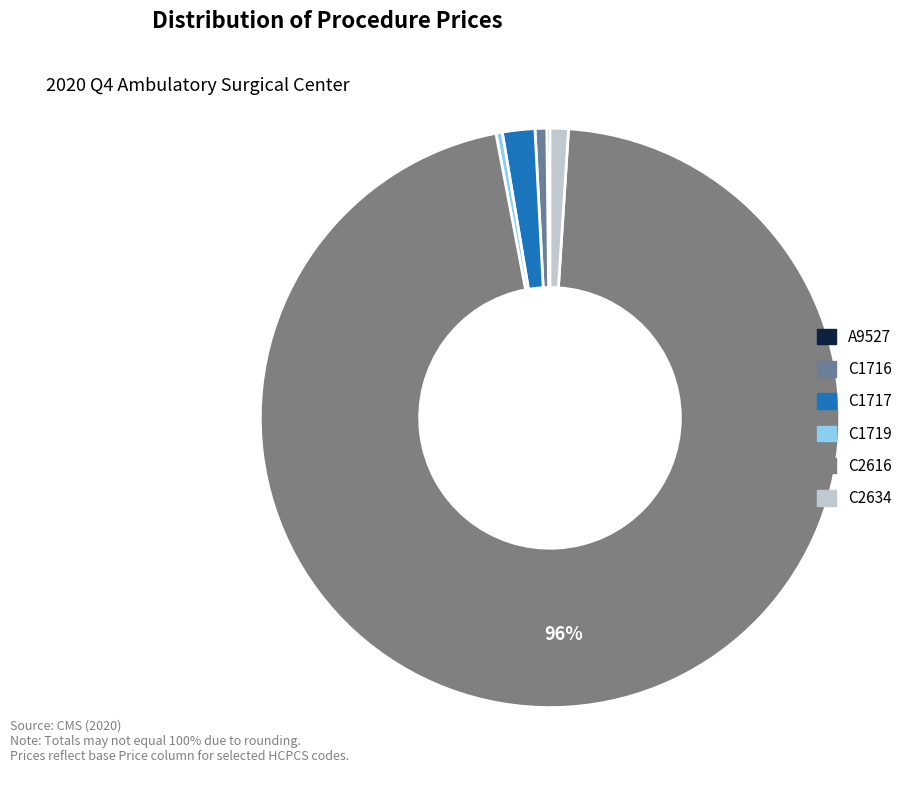

True or false: A9527 accounts for 5% of the total.

False